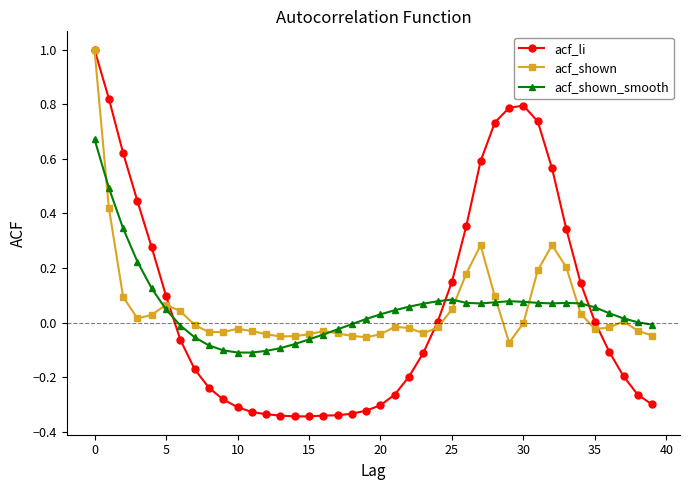

What is the greatest value displayed?

1.0